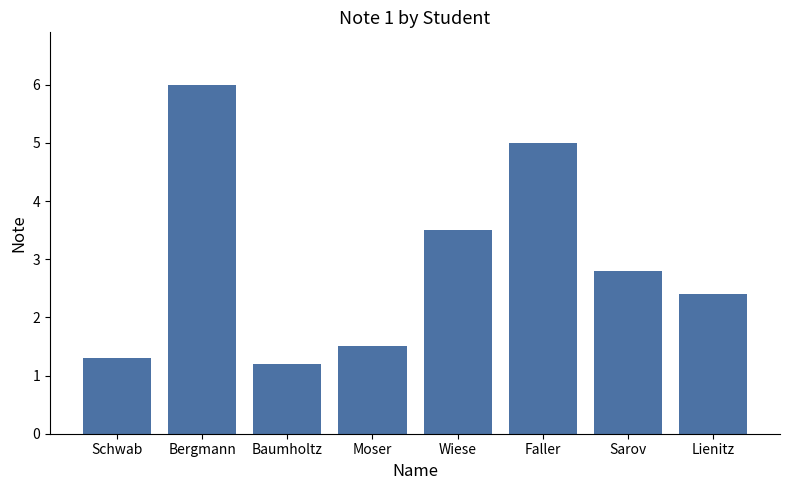

Read the value at Wiese.

3.5